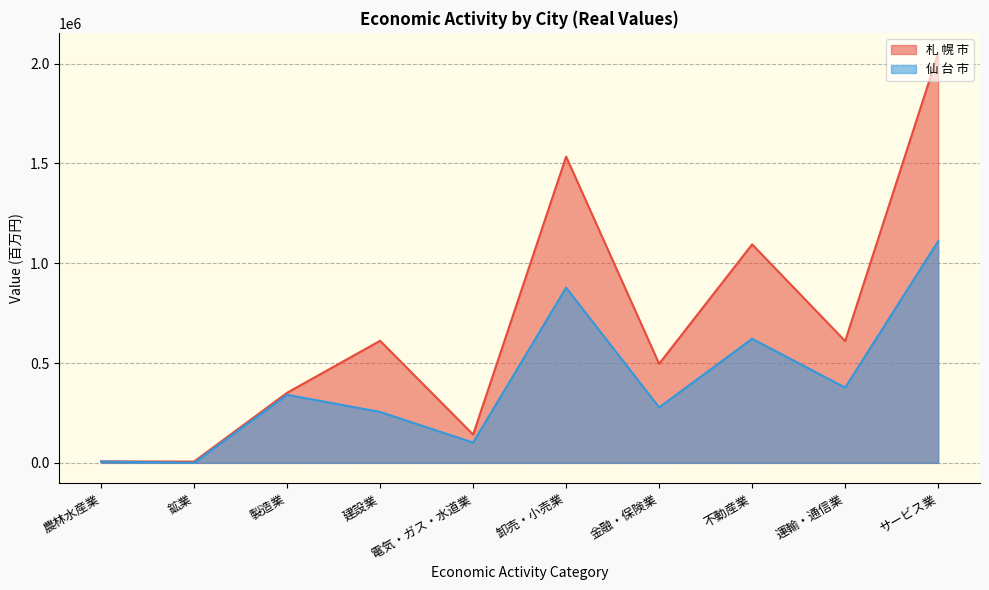

At which category is the sum across all series the highest?

サービス業